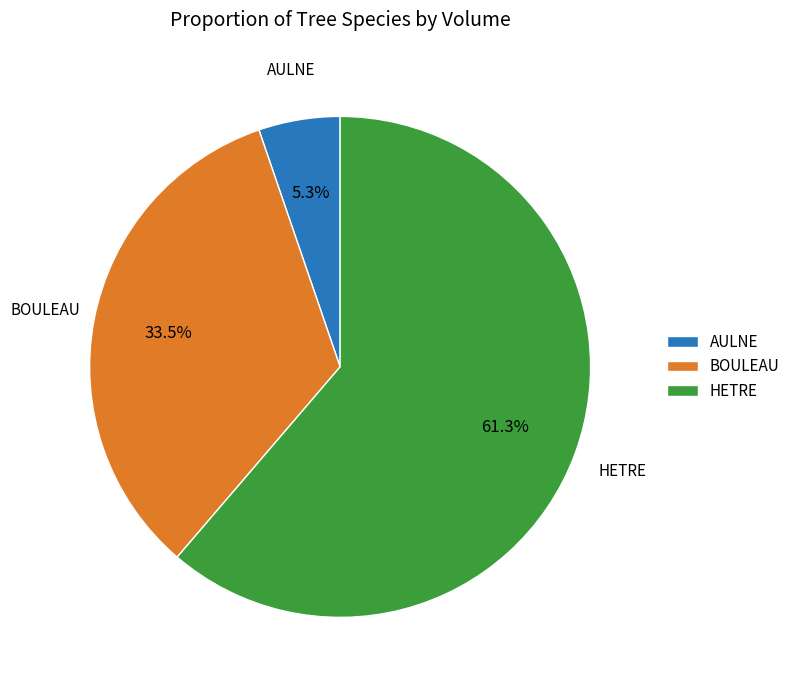

What percentage is the AULNE slice, to the nearest percent?

5%